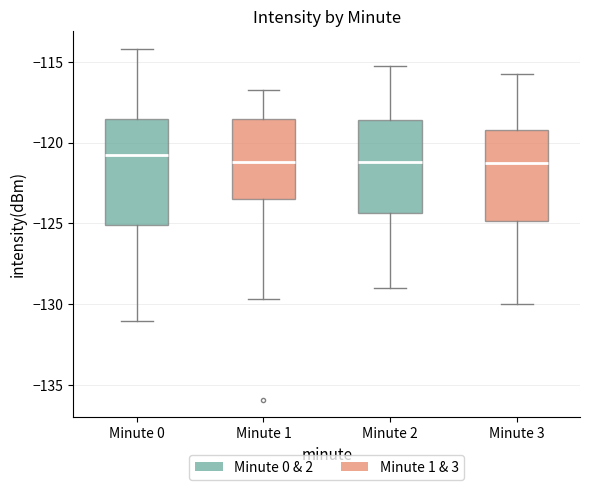

Reading left to right, read every box against the y-axis: the position of its median line, the range the box covers, and the ends of its whiskers. The values are not printed on the chart, so give them approximately, as read against the axis.

Minute 0: median -121.0, box -125.0 to -118.5, whiskers -131.0 to -114.0
Minute 1: median -121.0, box -123.5 to -118.5, whiskers -129.5 to -117.0
Minute 2: median -121.0, box -124.5 to -118.5, whiskers -129.0 to -115.0
Minute 3: median -121.0, box -125.0 to -119.0, whiskers -130.0 to -116.0